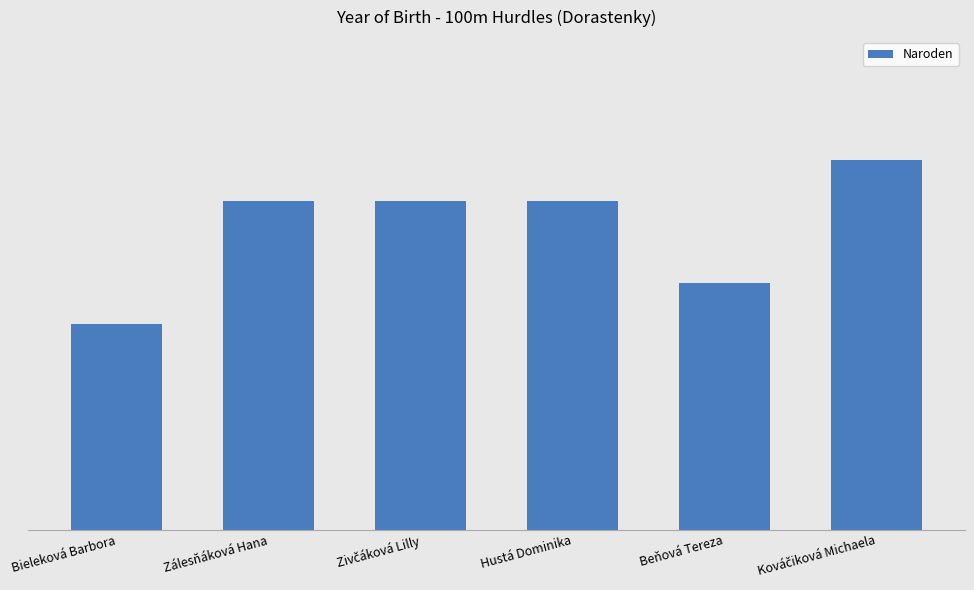

What is the change in value from Bieleková Barbora to Zivčáková Lilly?

+3